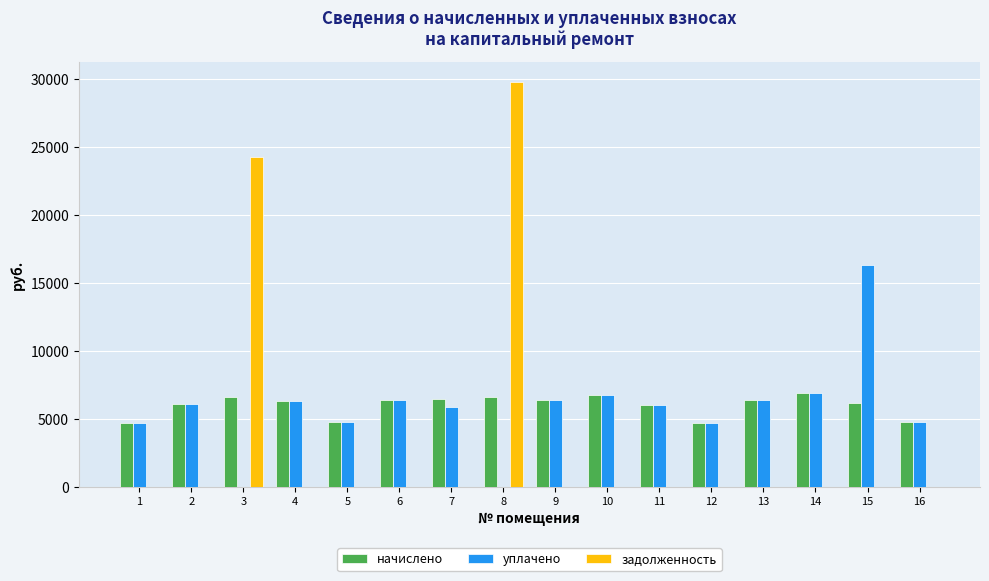

What is the highest value of the уплачено series?

16300.0